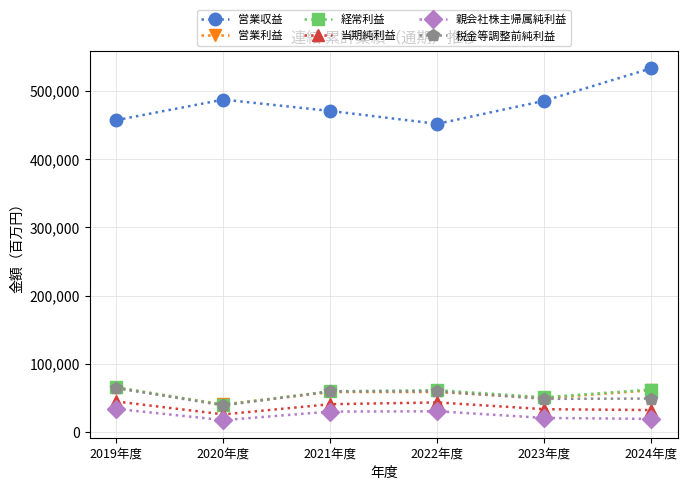

How many categories are shown in the chart?

6